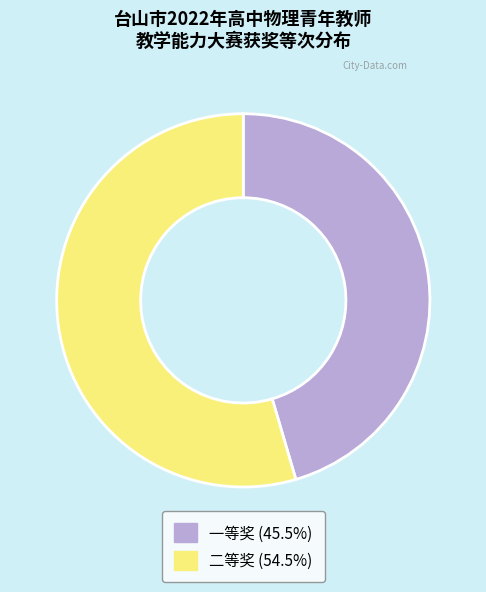

Which slice is the largest?

二等奖